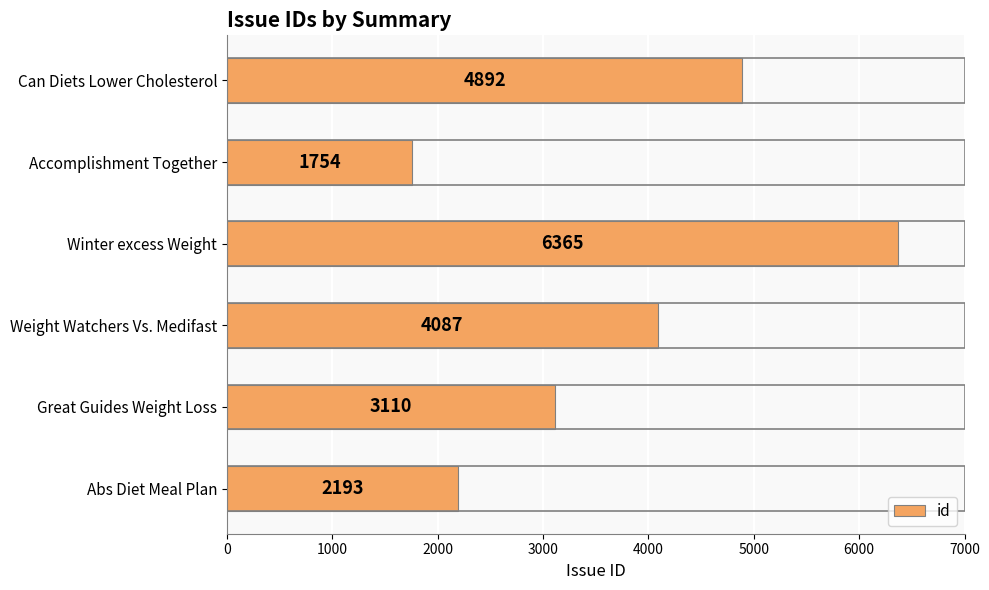

Rank the categories by value from highest to lowest.

Winter excess Weight, Can Diets Lower Cholesterol, Weight Watchers Vs. Medifast, Great Guides Weight Loss, Abs Diet Meal Plan, Accomplishment Together